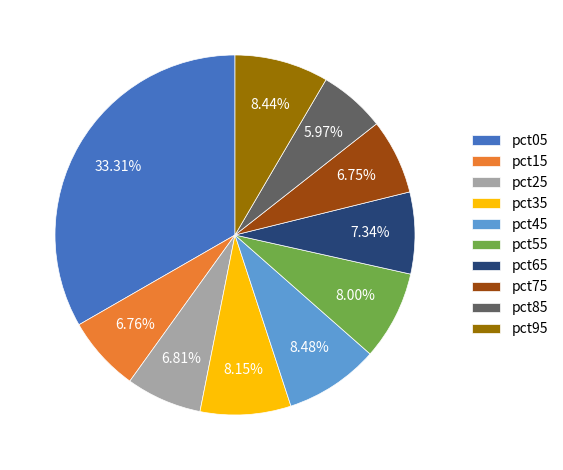

Between pct65 and pct95, which is larger?

pct95